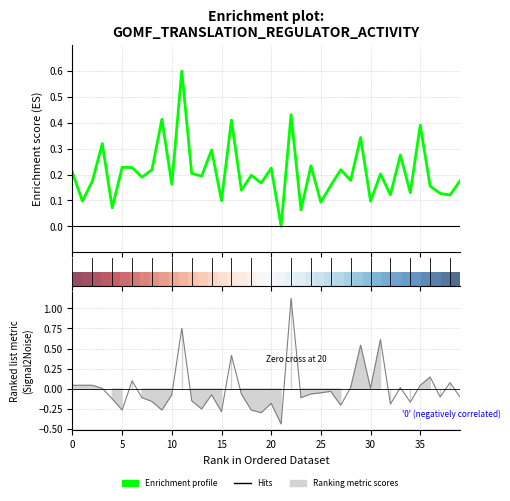

Is this an area chart (filled region under the line)?

No